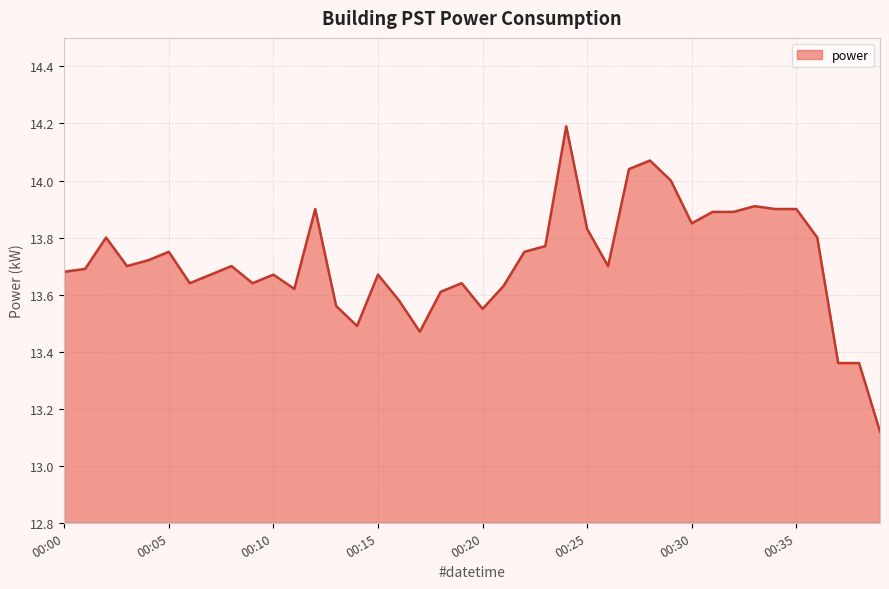

What is the difference between the maximum and minimum values?

1.1